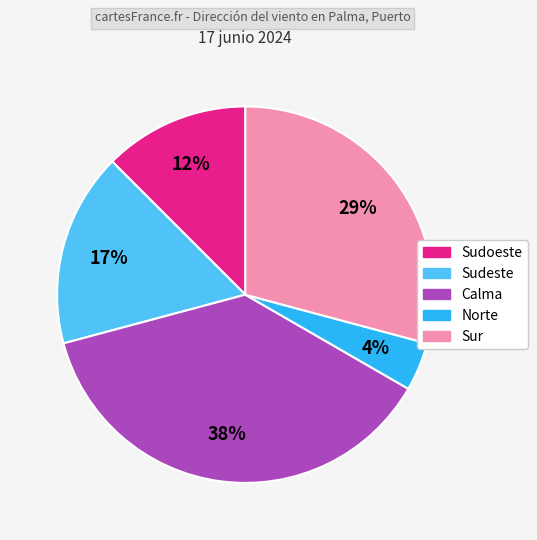

What is the largest slice in the pie chart?

Calma